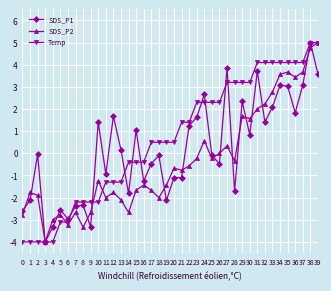

What is the difference between the SDS_P2 values at 26 and 5?

2.8